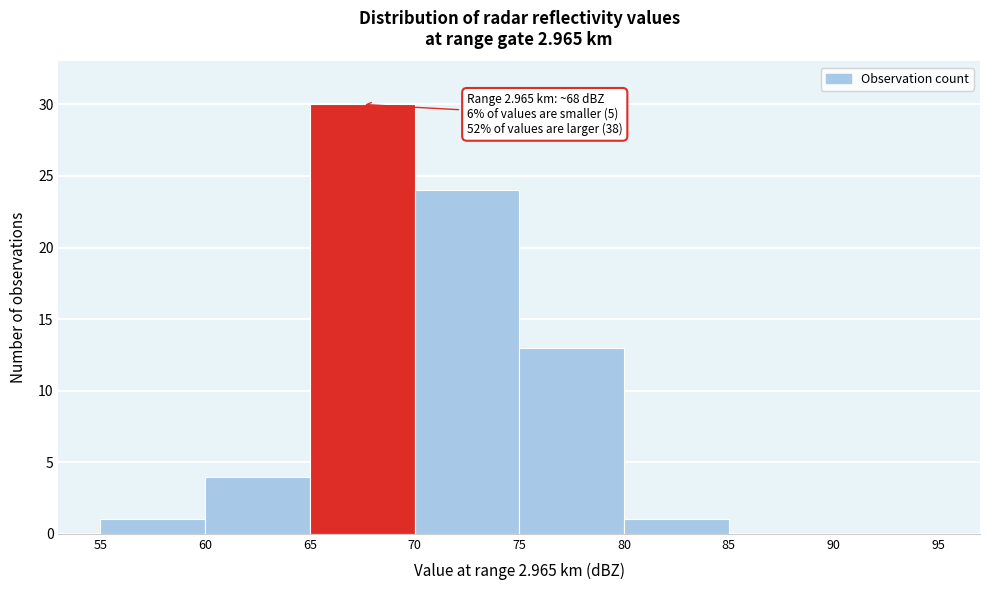

Over which range of the x-axis is the bar tallest?

65 to 70